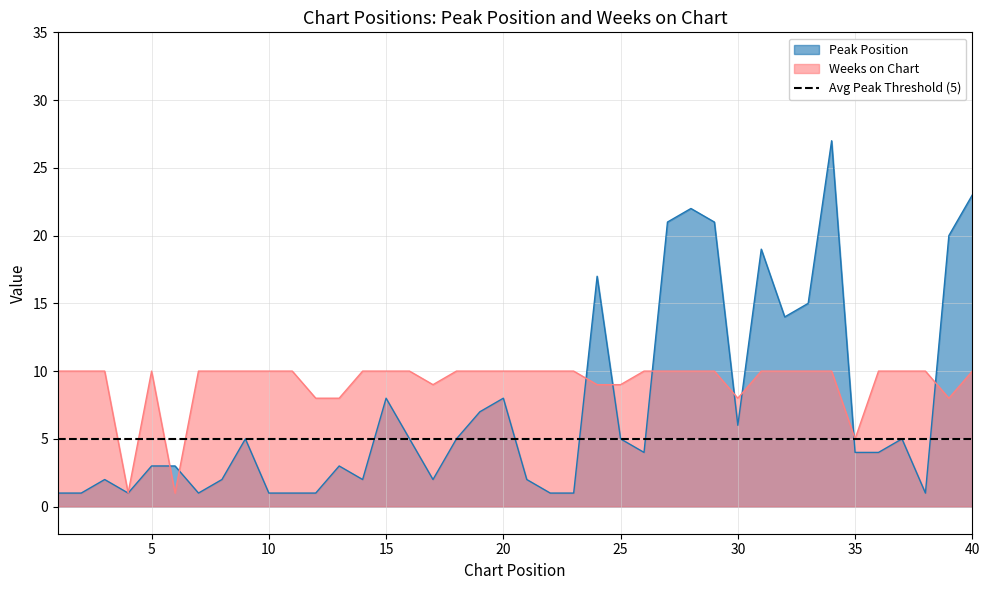

What is the sum of the Peak Position values at 25 and 17?

7